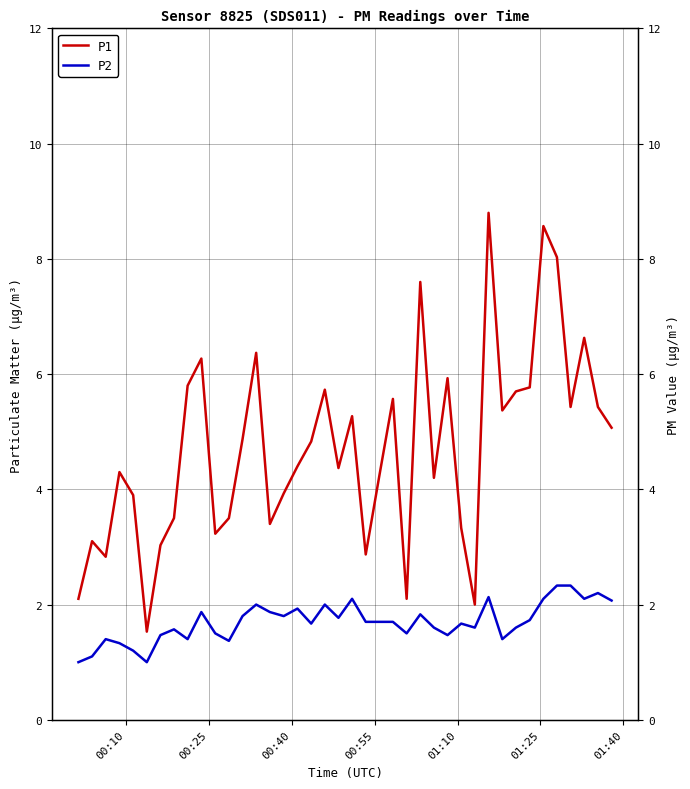

True or false: P2 and P1 cross at least once.

False